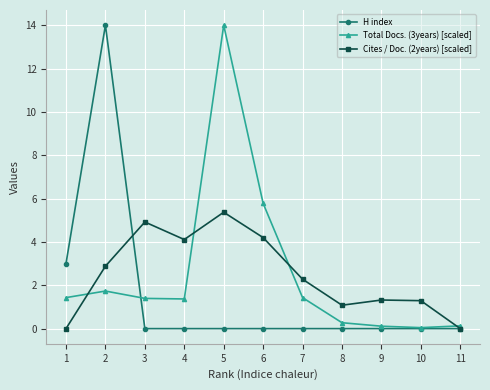

How many lines are shown in the chart?

3